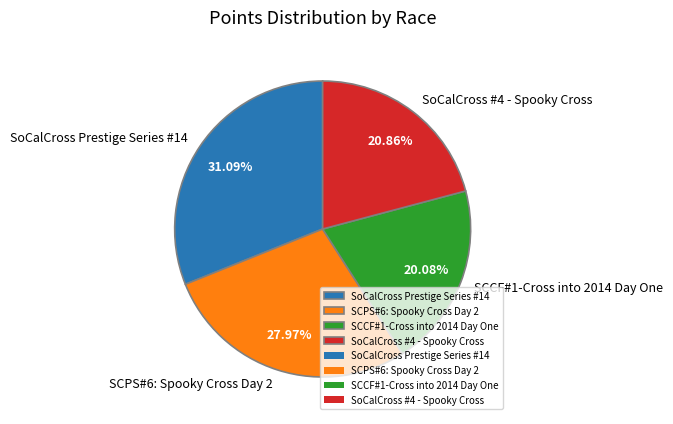

Between SCCF#1-Cross into 2014 Day One and SoCalCross Prestige Series #14, which is larger?

SoCalCross Prestige Series #14